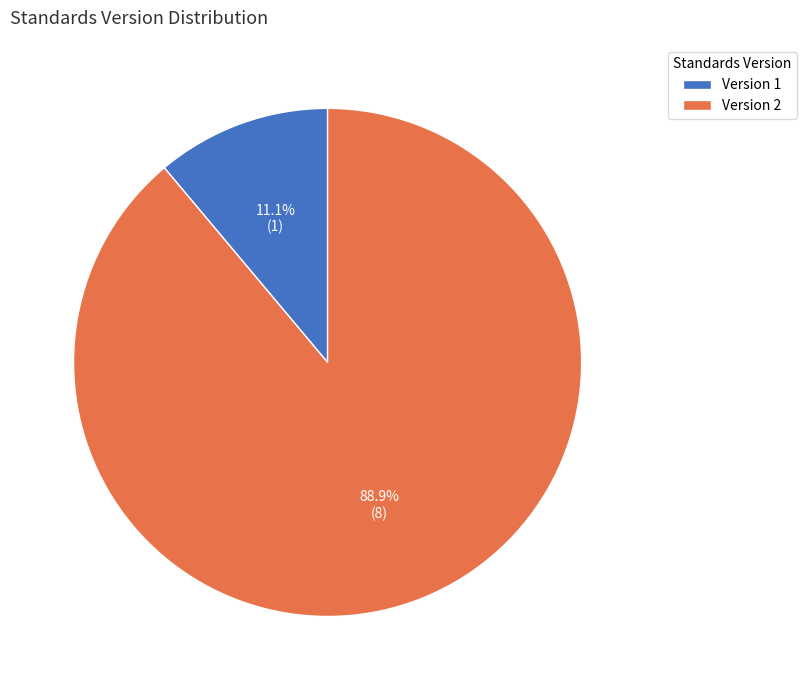

Which has a higher value, Version 1 or Version 2?

Version 2